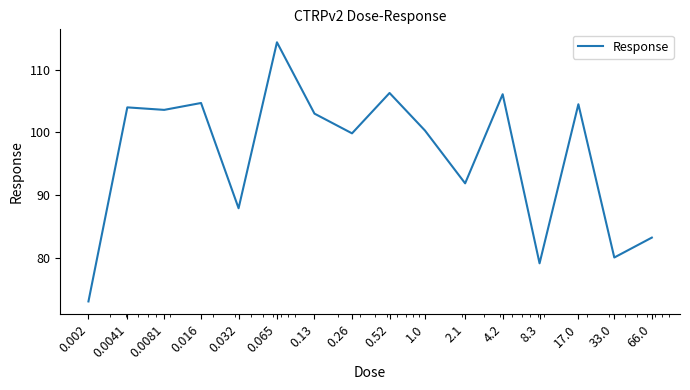

What is the difference between the maximum and minimum values?

41.4